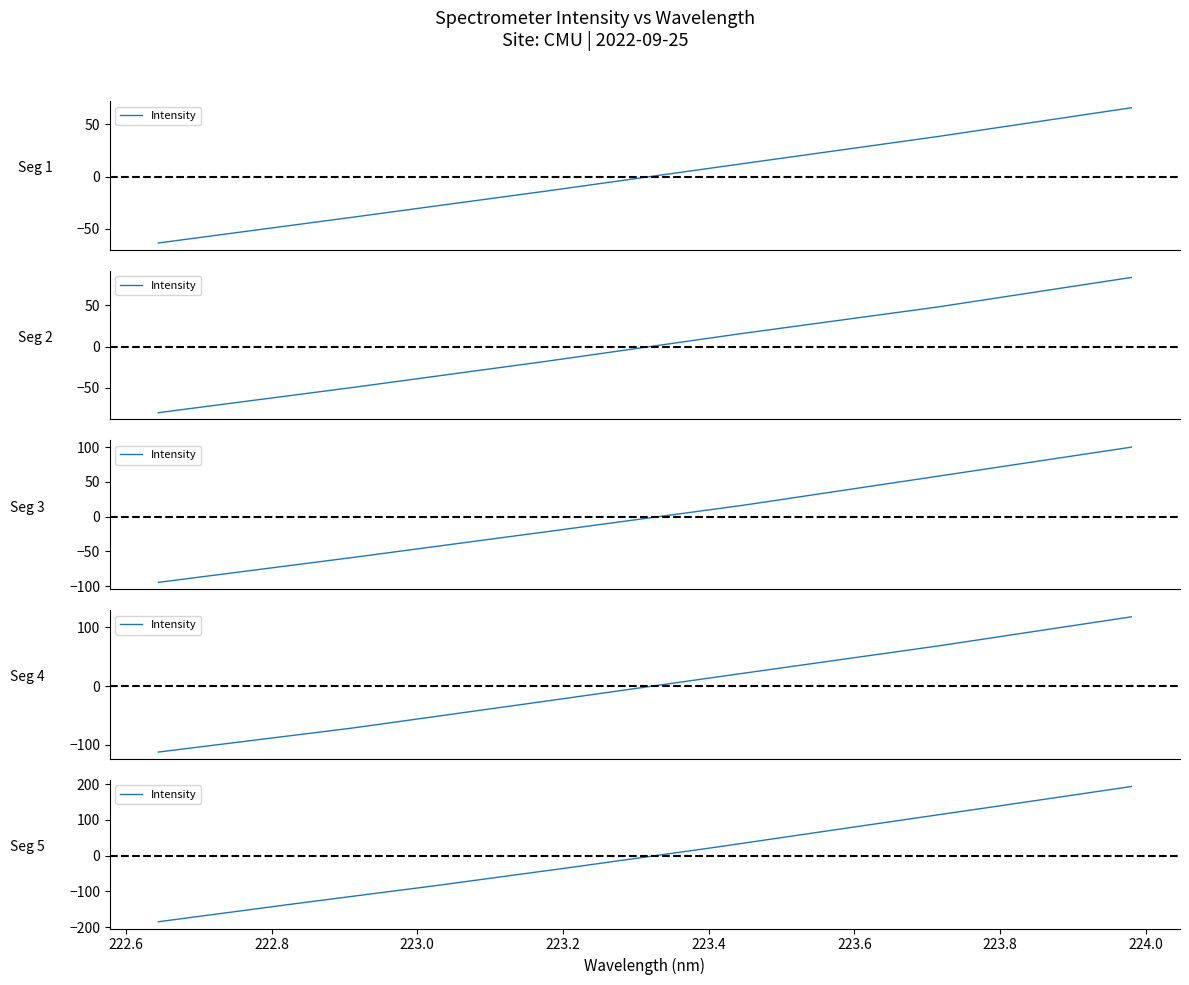

What is the difference between the maximum and minimum values?

377.6